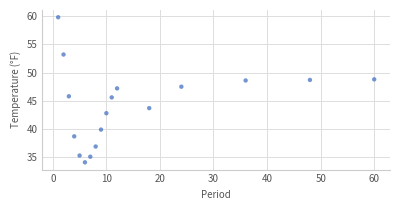

What is the range of Y values (max minus min)?

25.7